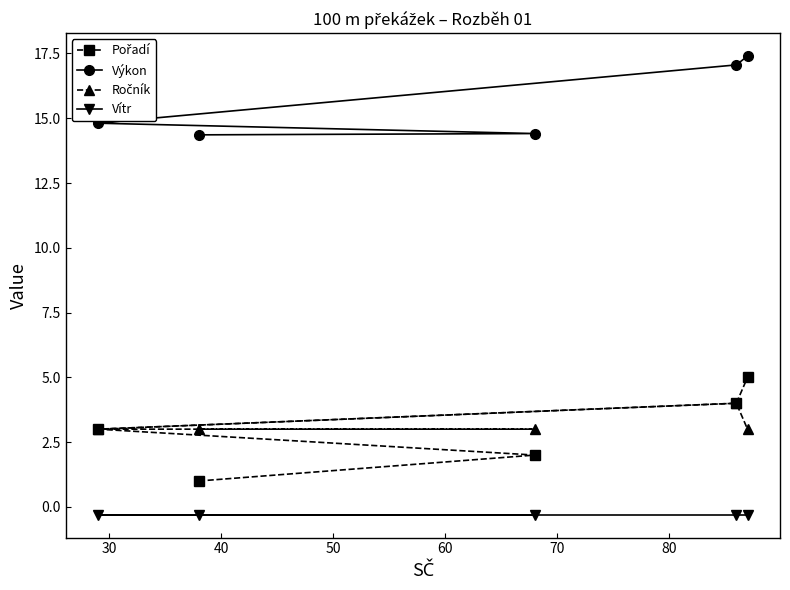

Which series has the largest total across all categories?

Výkon